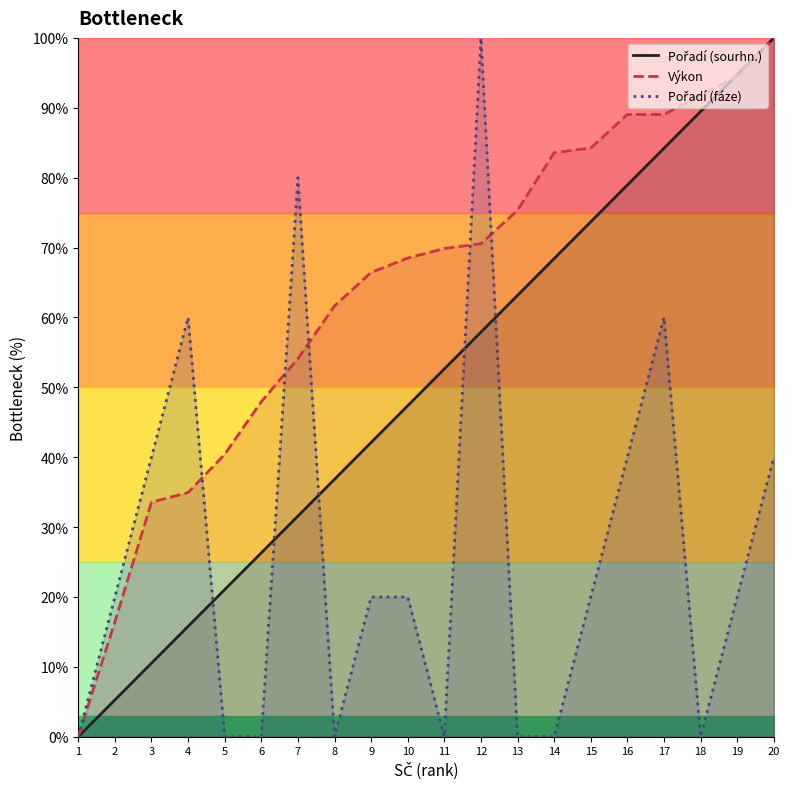

Where do Pořadí (fáze) and Pořadí (sourhn.) first cross each other?

4 and 5